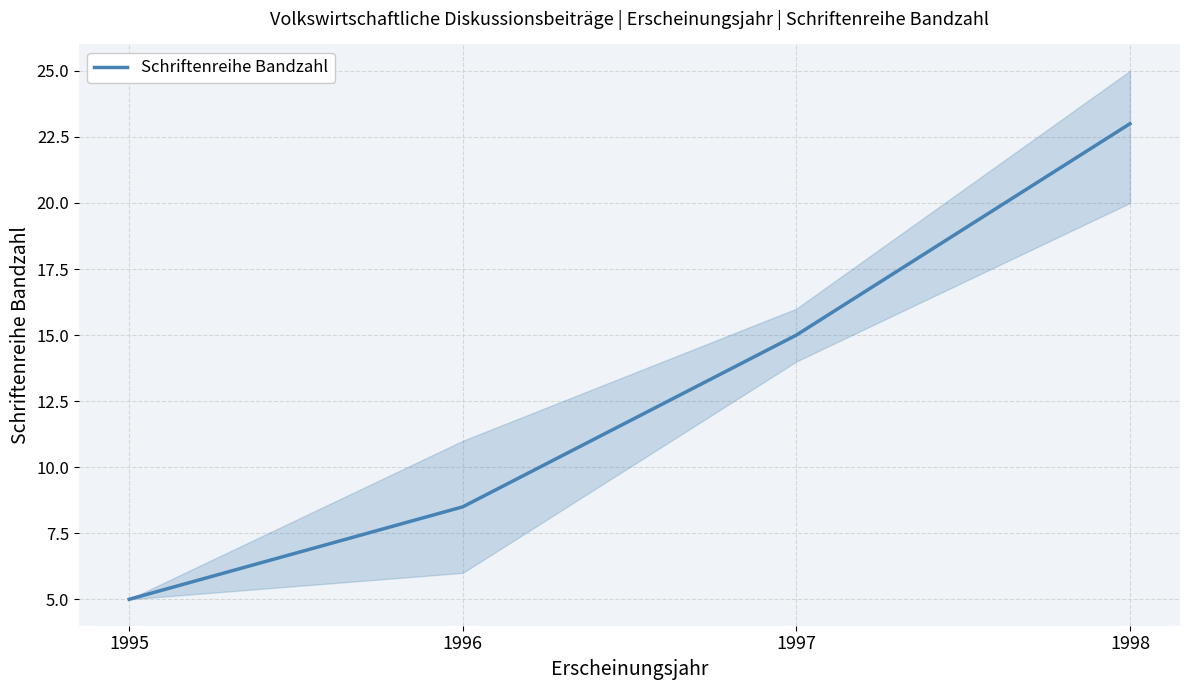

How many lines are shown in the chart?

1